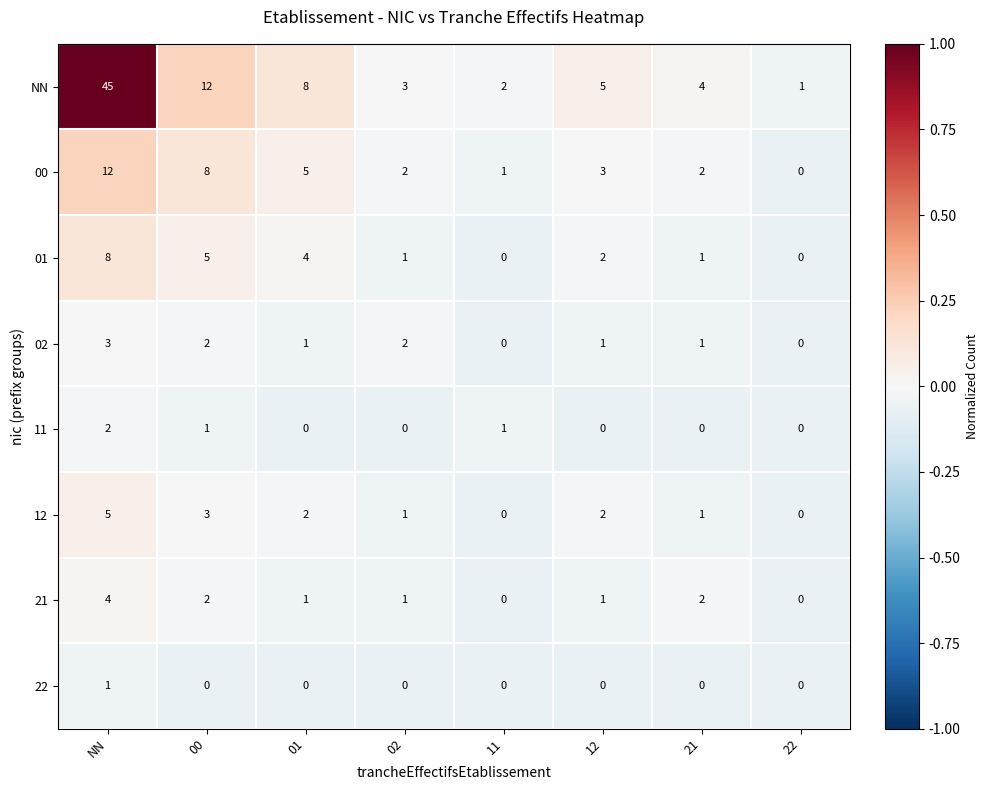

What is the difference between the second highest and minimum values in the 12 series?

3